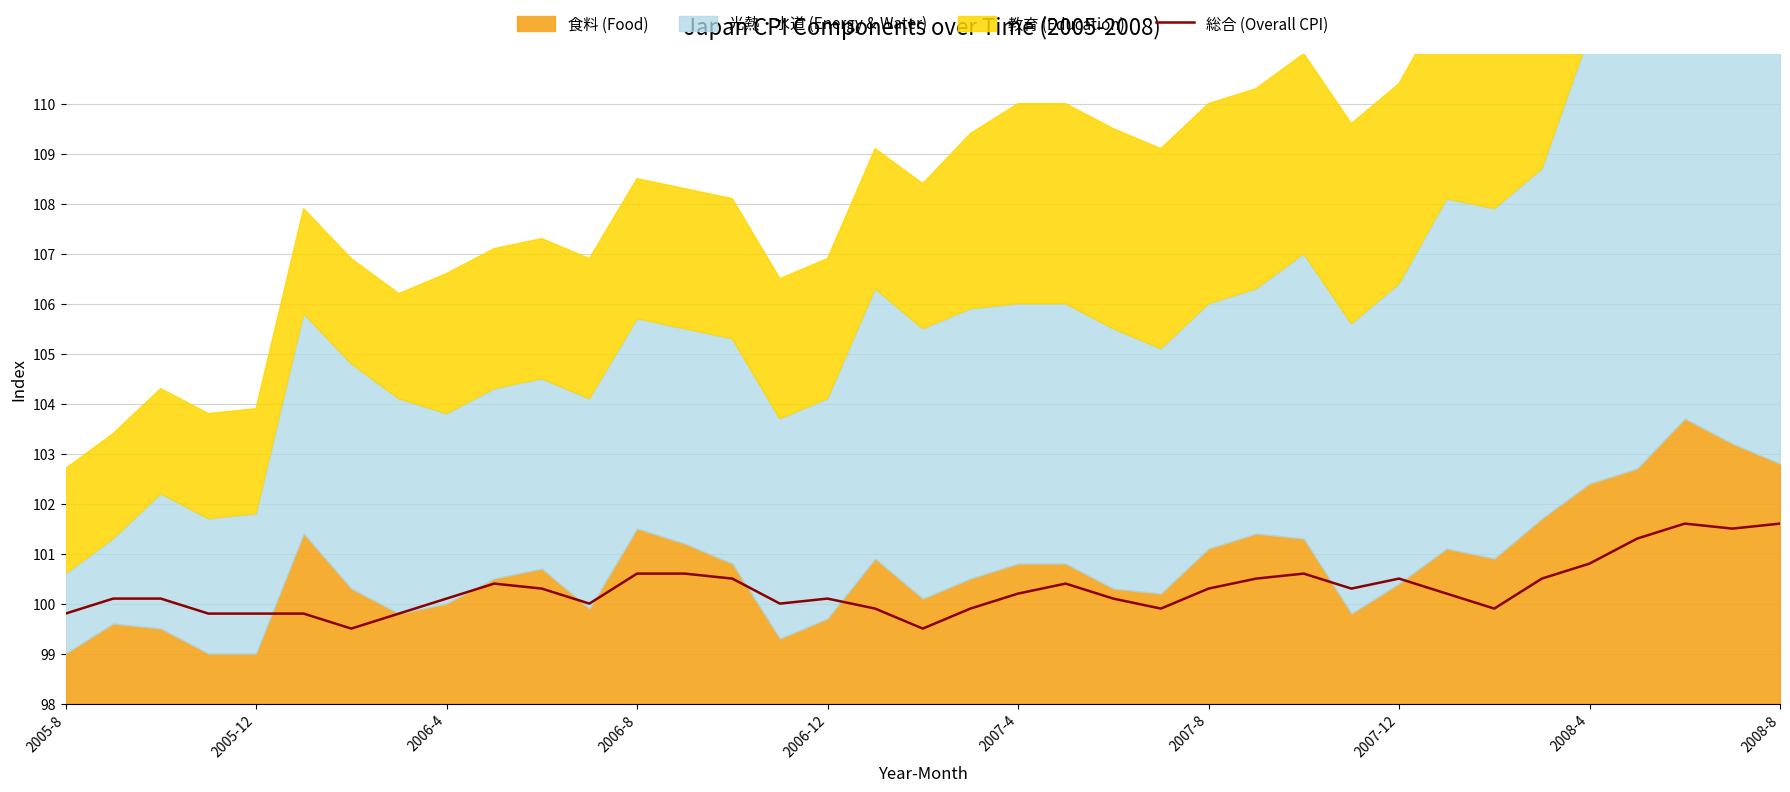

How many interior local peaks (higher than both neighbors) does the data have?

6